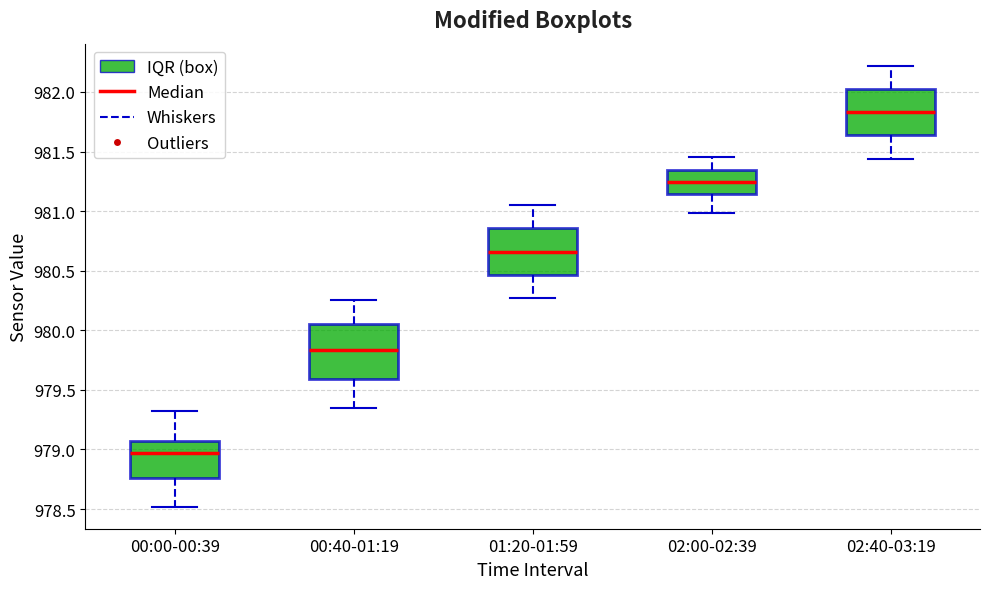

Where does the upper whisker of the box for 00:40-01:19 end on the y-axis? The values are not printed on the chart, so give them approximately, as read against the axis.

980.25